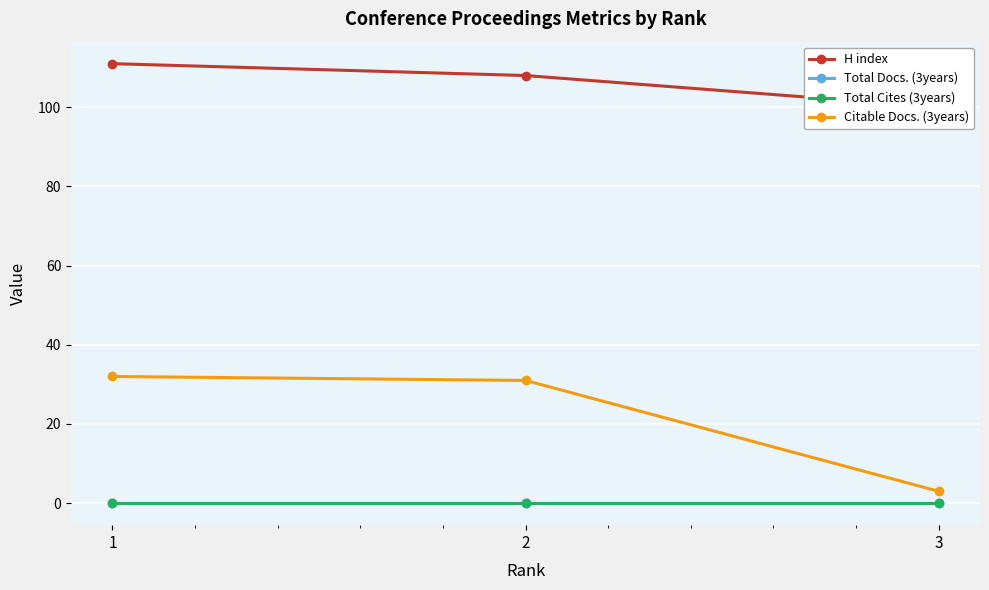

Which series has the largest total across all categories?

H index